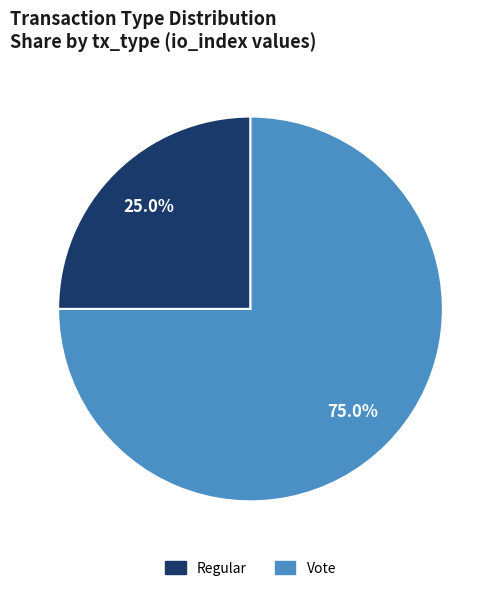

To the nearest percent, what percentage of the pie is Vote?

75%